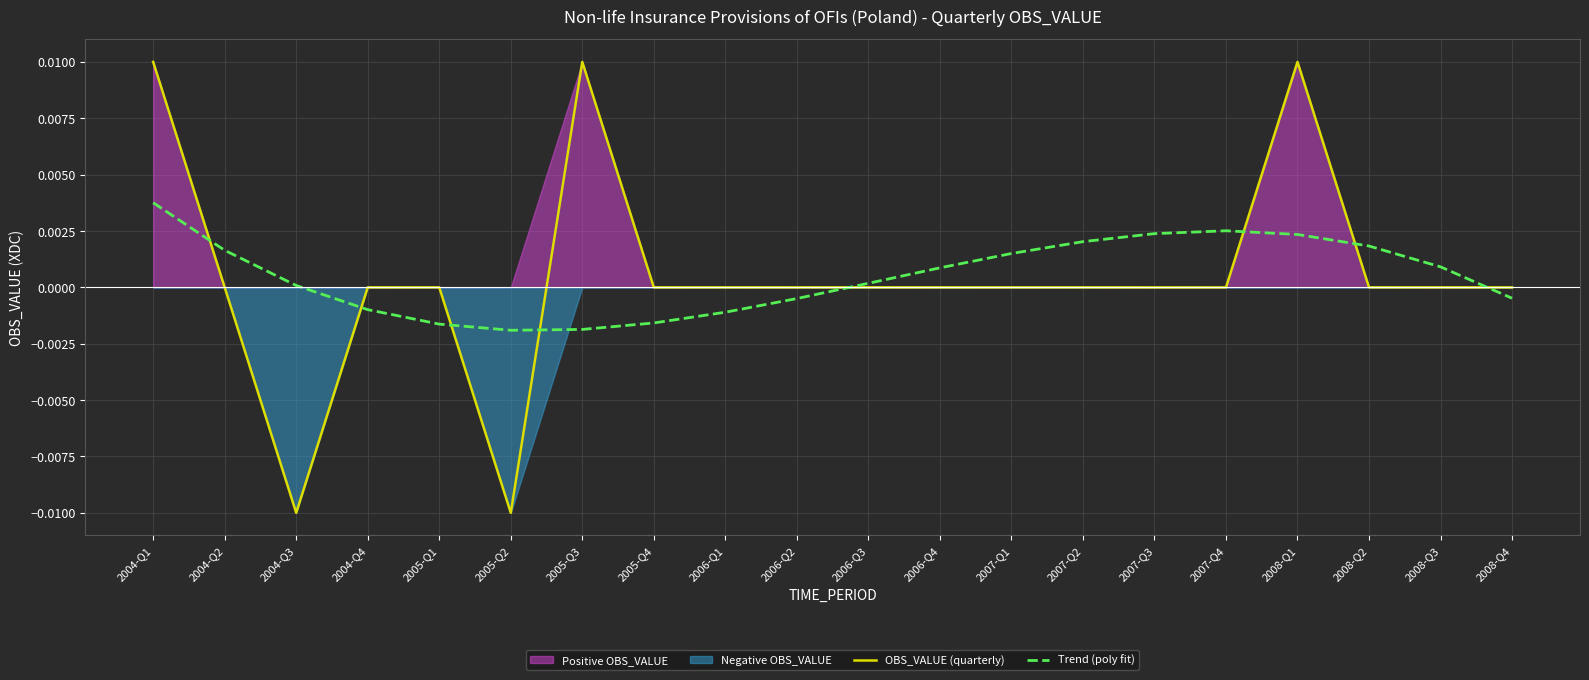

How many categories are shown in the chart?

20